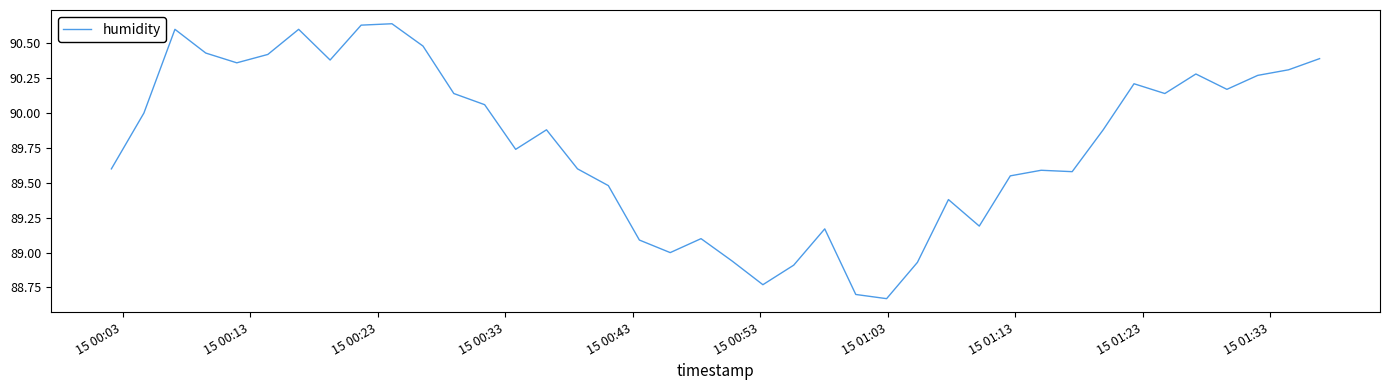

How many lines are shown in the chart?

1